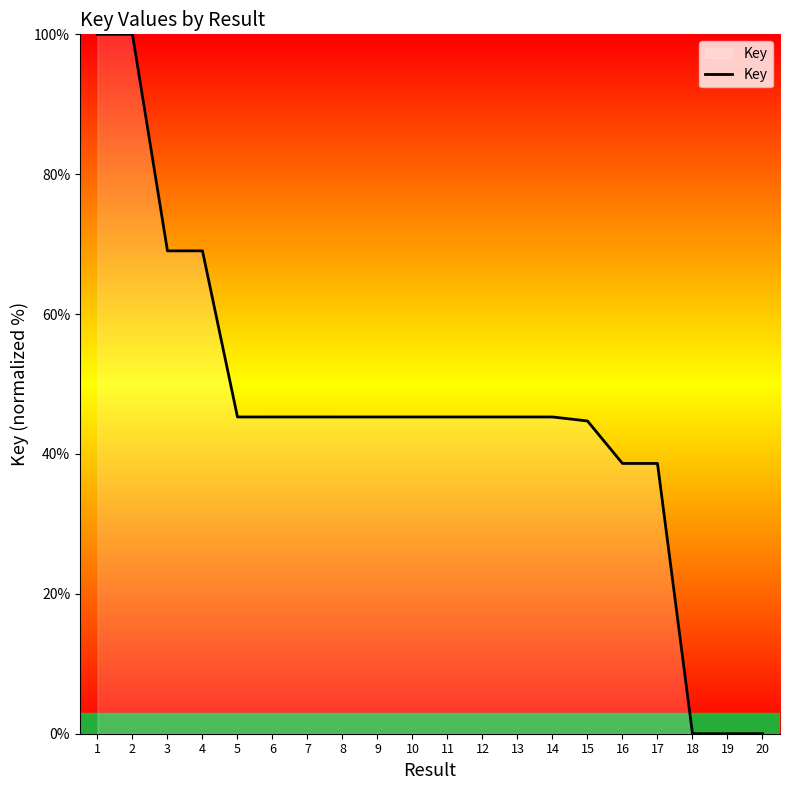

Approximately how many times larger is the value at 5 compared to 17?

1.2